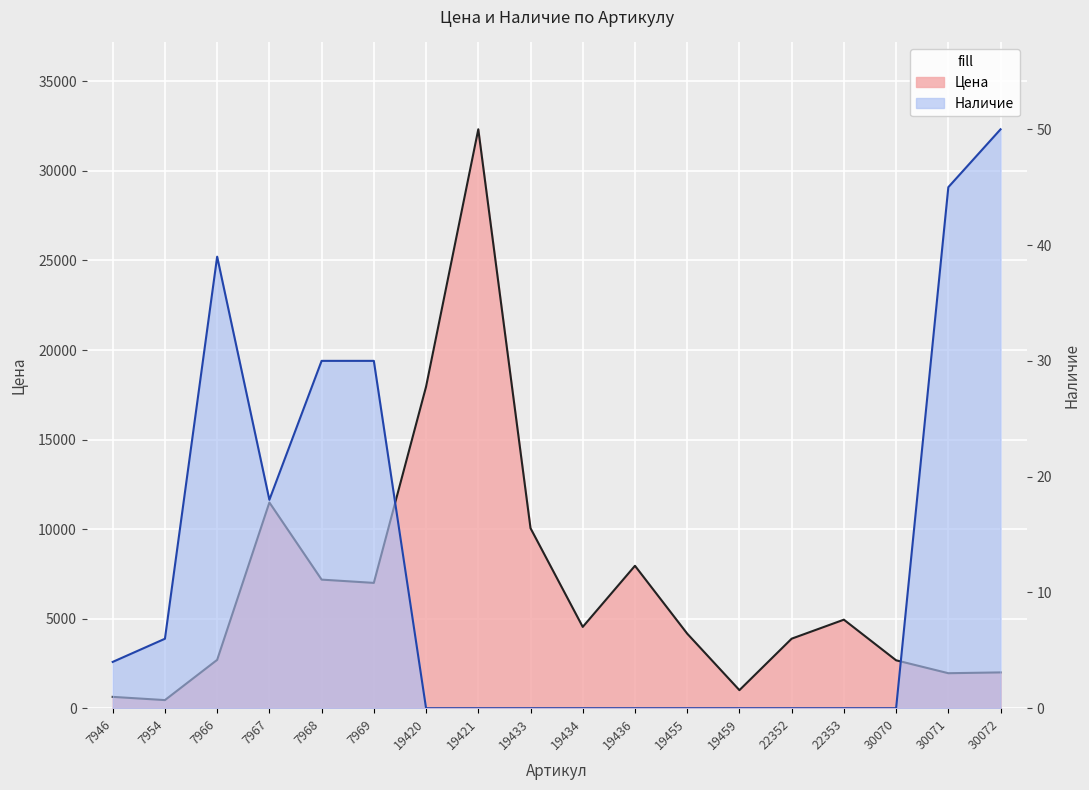

At which label does Наличие reach its peak?

30072